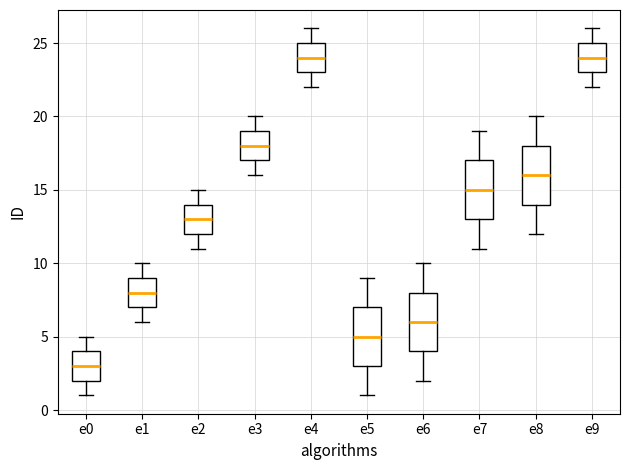

Reading left to right, read every box against the y-axis: the position of its median line, the range the box covers, and the ends of its whiskers. The values are not printed on the chart, so give them approximately, as read against the axis.

e0: median 3, box 2 to 4, whiskers 1 to 5
e1: median 8, box 7 to 9, whiskers 6 to 10
e2: median 13, box 12 to 14, whiskers 11 to 15
e3: median 18, box 17 to 19, whiskers 16 to 20
e4: median 24, box 23 to 25, whiskers 22 to 26
e5: median 5, box 3 to 7, whiskers 1 to 9
e6: median 6, box 4 to 8, whiskers 2 to 10
e7: median 15, box 13 to 17, whiskers 11 to 19
e8: median 16, box 14 to 18, whiskers 12 to 20
e9: median 24, box 23 to 25, whiskers 22 to 26